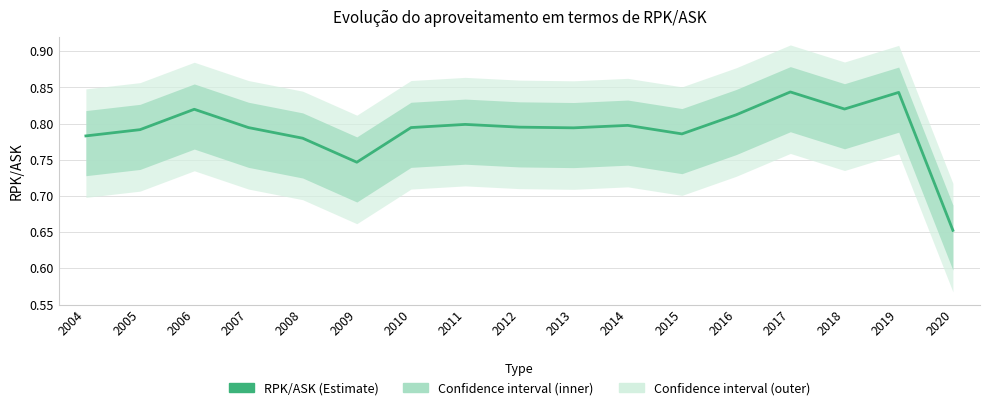

List the labels in order of value, largest first.

2017, 2019, 2018, 2006, 2016, 2011, 2014, 2012, 2010, 2007, 2013, 2005, 2015, 2004, 2008, 2009, 2020